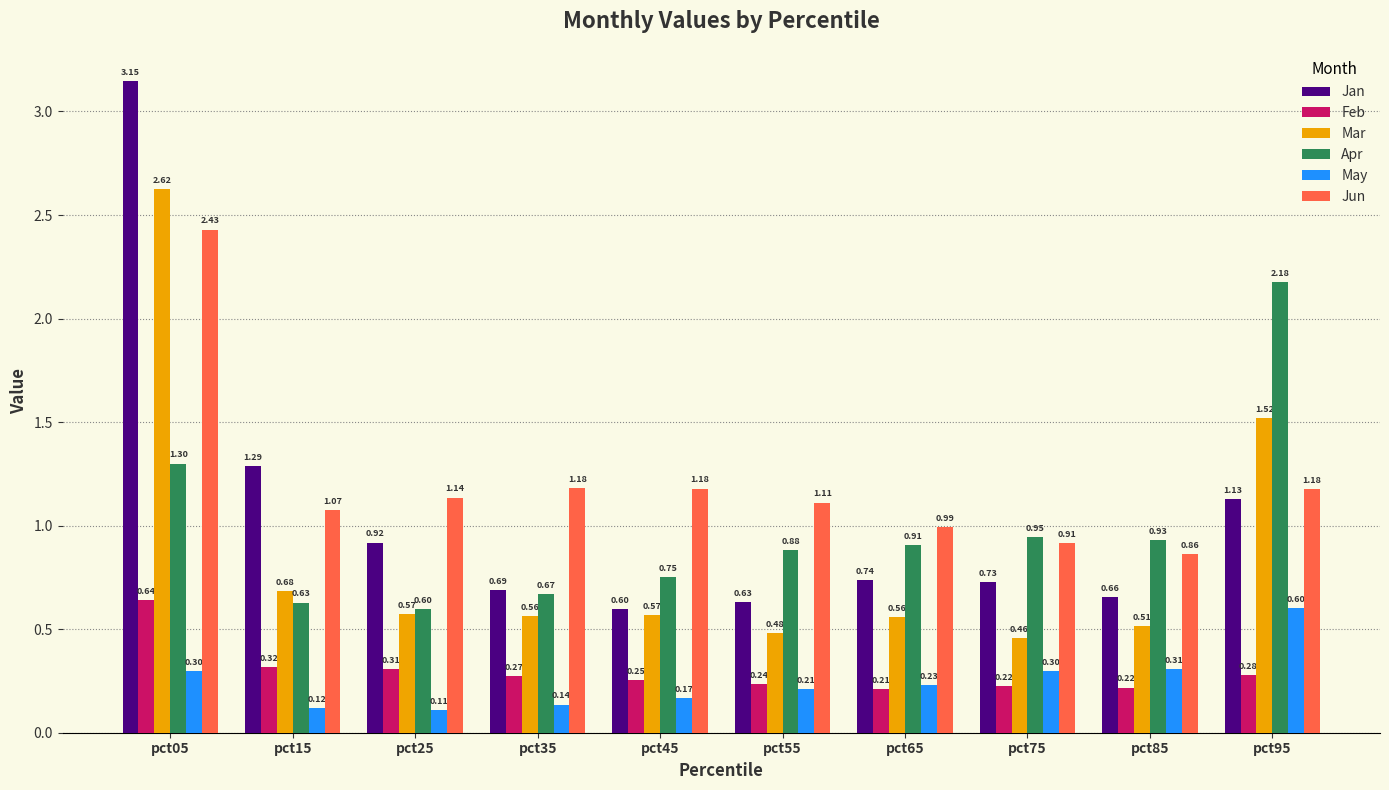

List the series in order of their peak value, highest first.

Jan, Mar, Jun, Apr, Feb, May